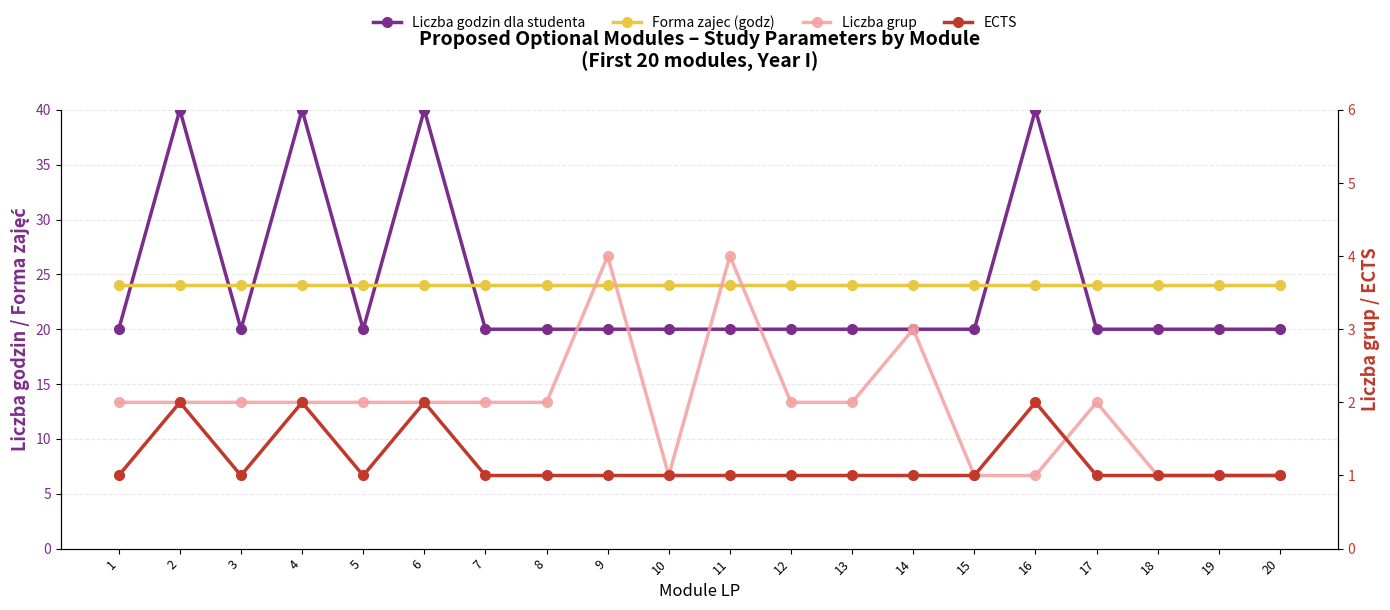

Is this an area chart (filled region under the line)?

No